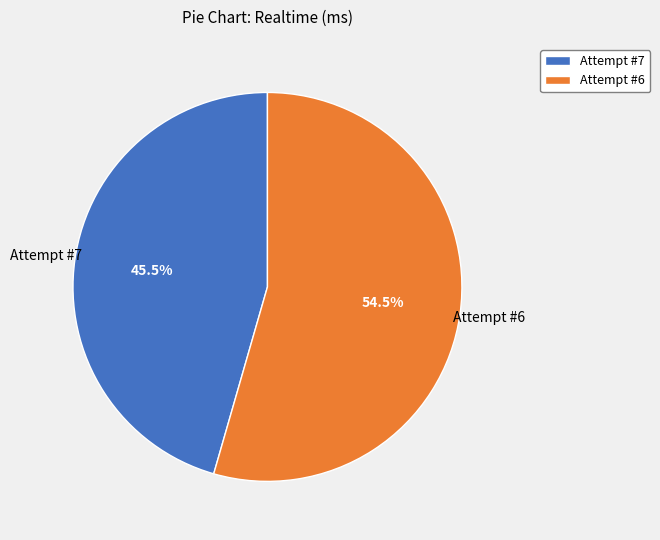

Which category accounts for the majority?

Attempt #6